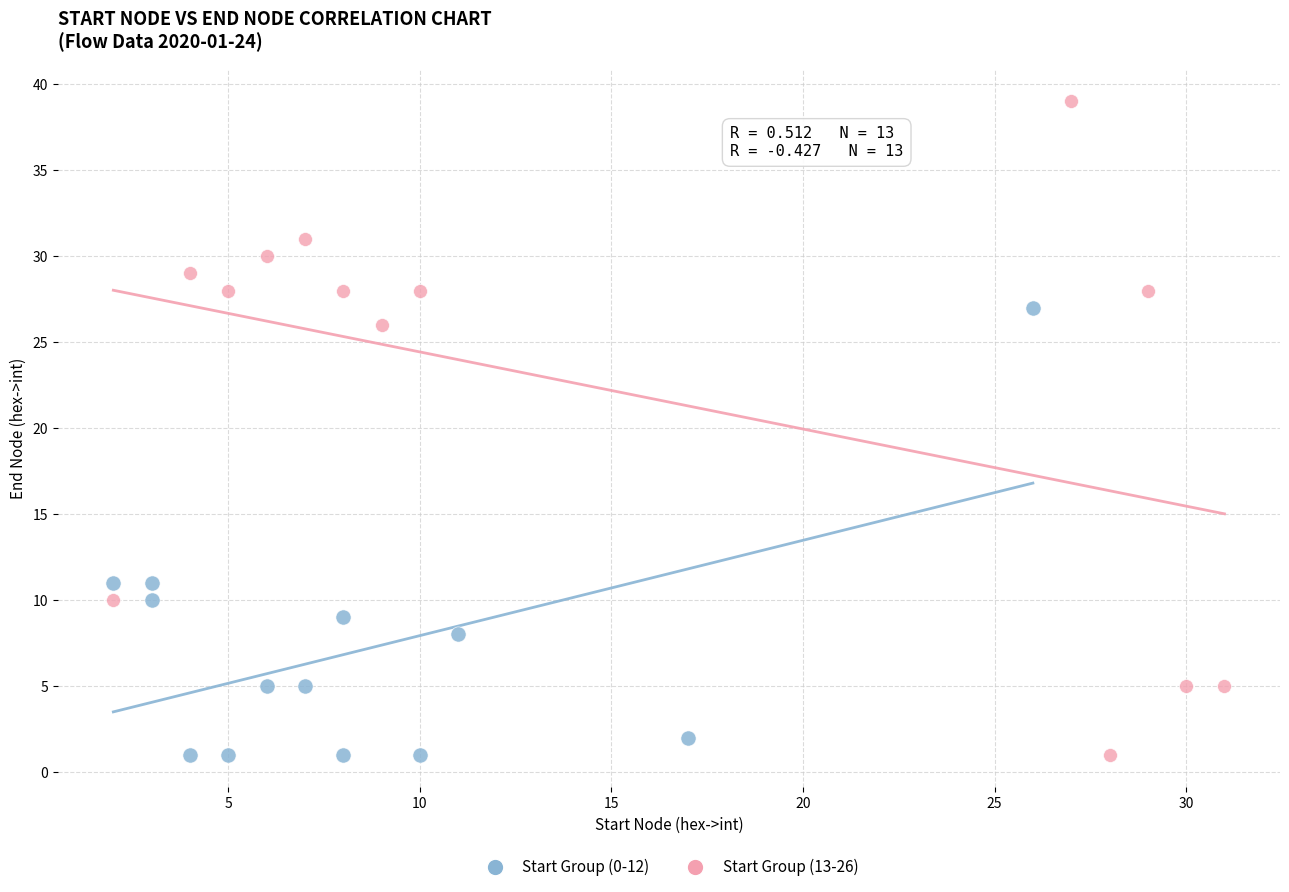

What are all the series names shown in the legend?

Start Group (0-12), Start Group (13-26)